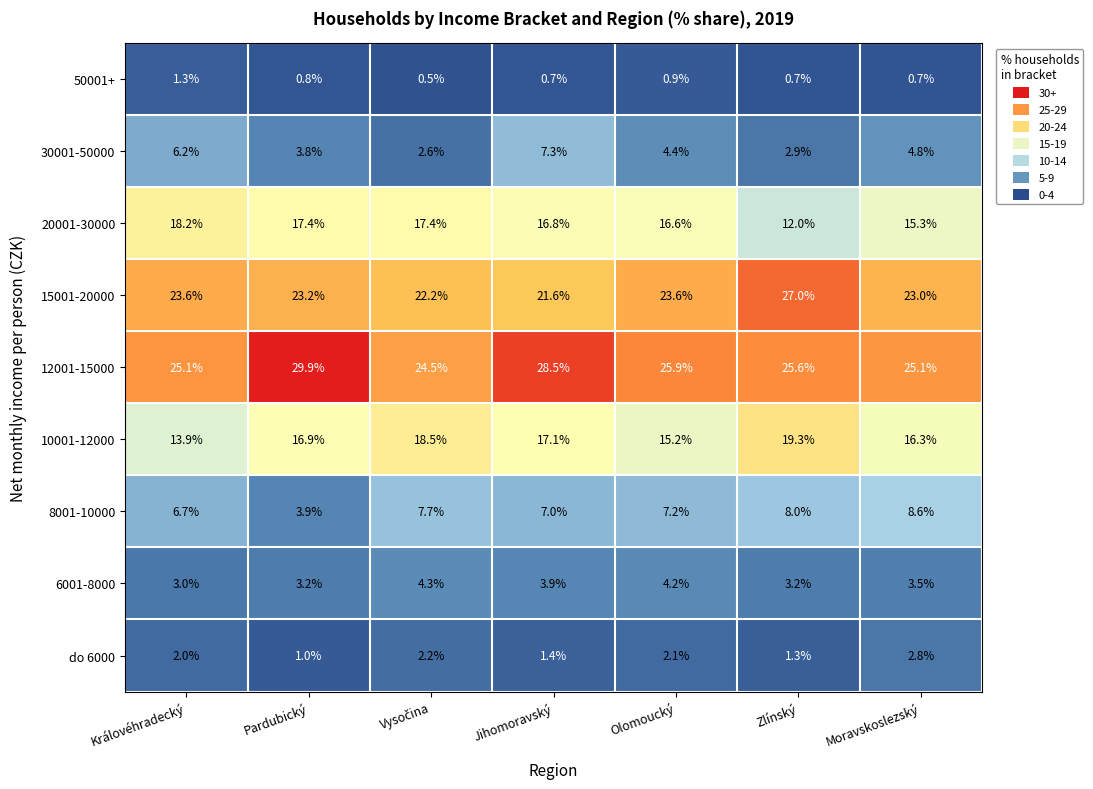

The 12001-15000 series shows 25.1 at Královéhradecký. True or false?

True